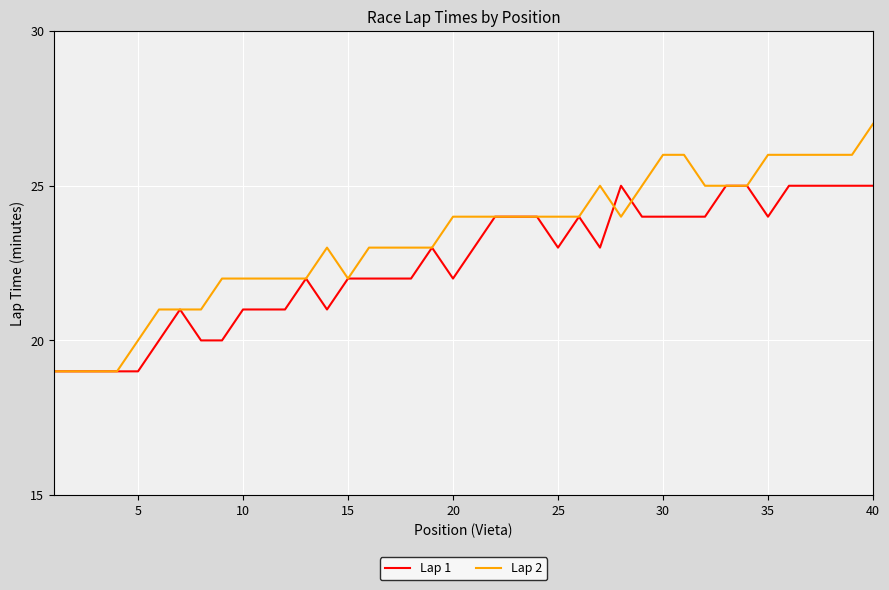

Rank the series by their average value, from lowest to highest.

Lap 1, Lap 2